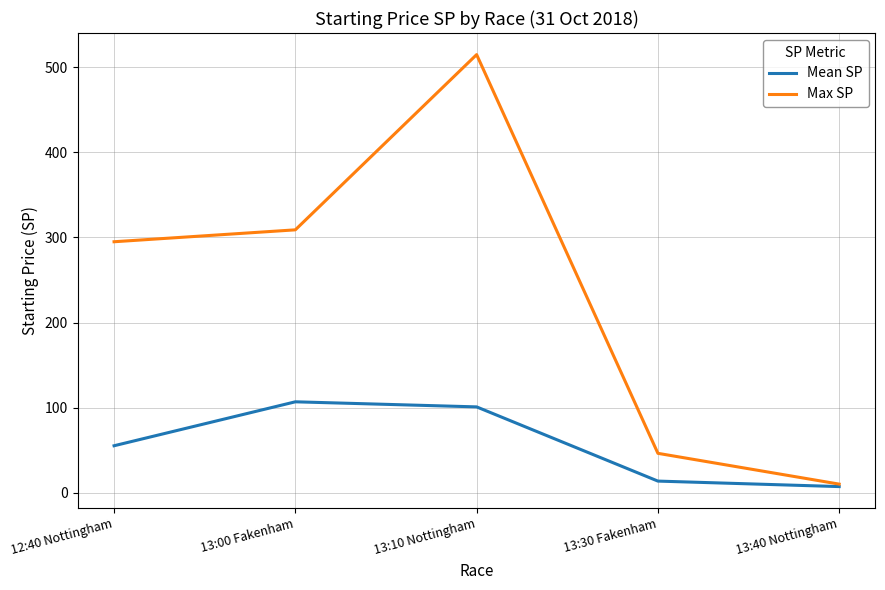

Between 12:40 Nottingham and 13:00 Fakenham, which series saw the biggest shift?

Mean SP